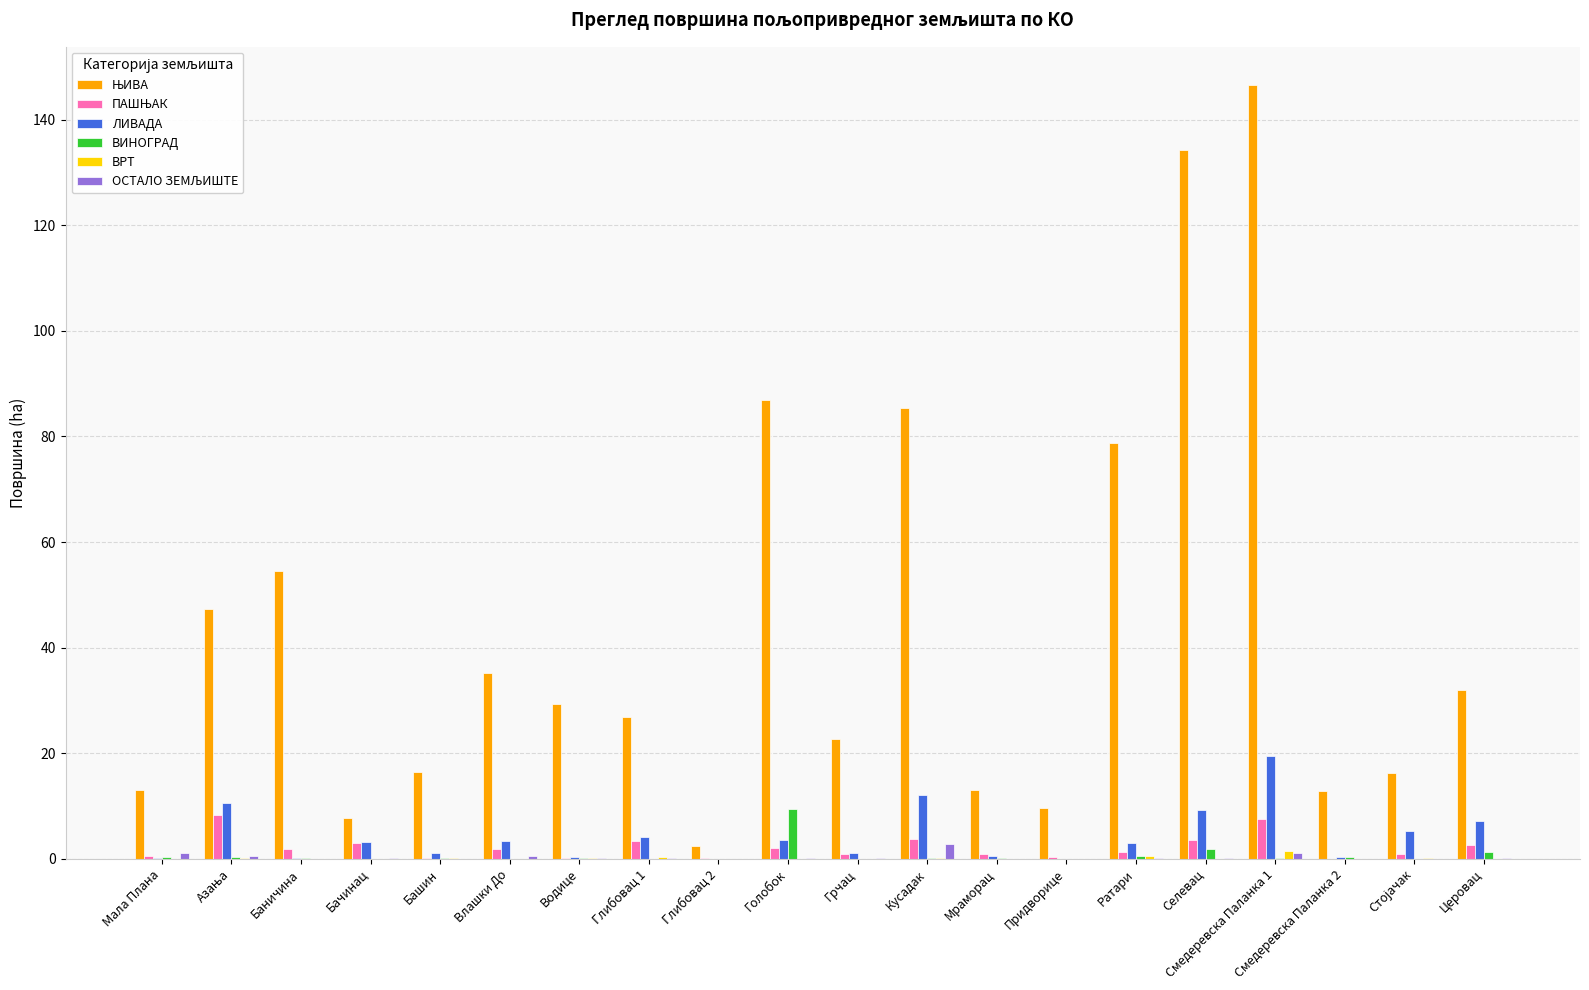

At which category is the sum across all series the highest?

Смедеревска Паланка 1